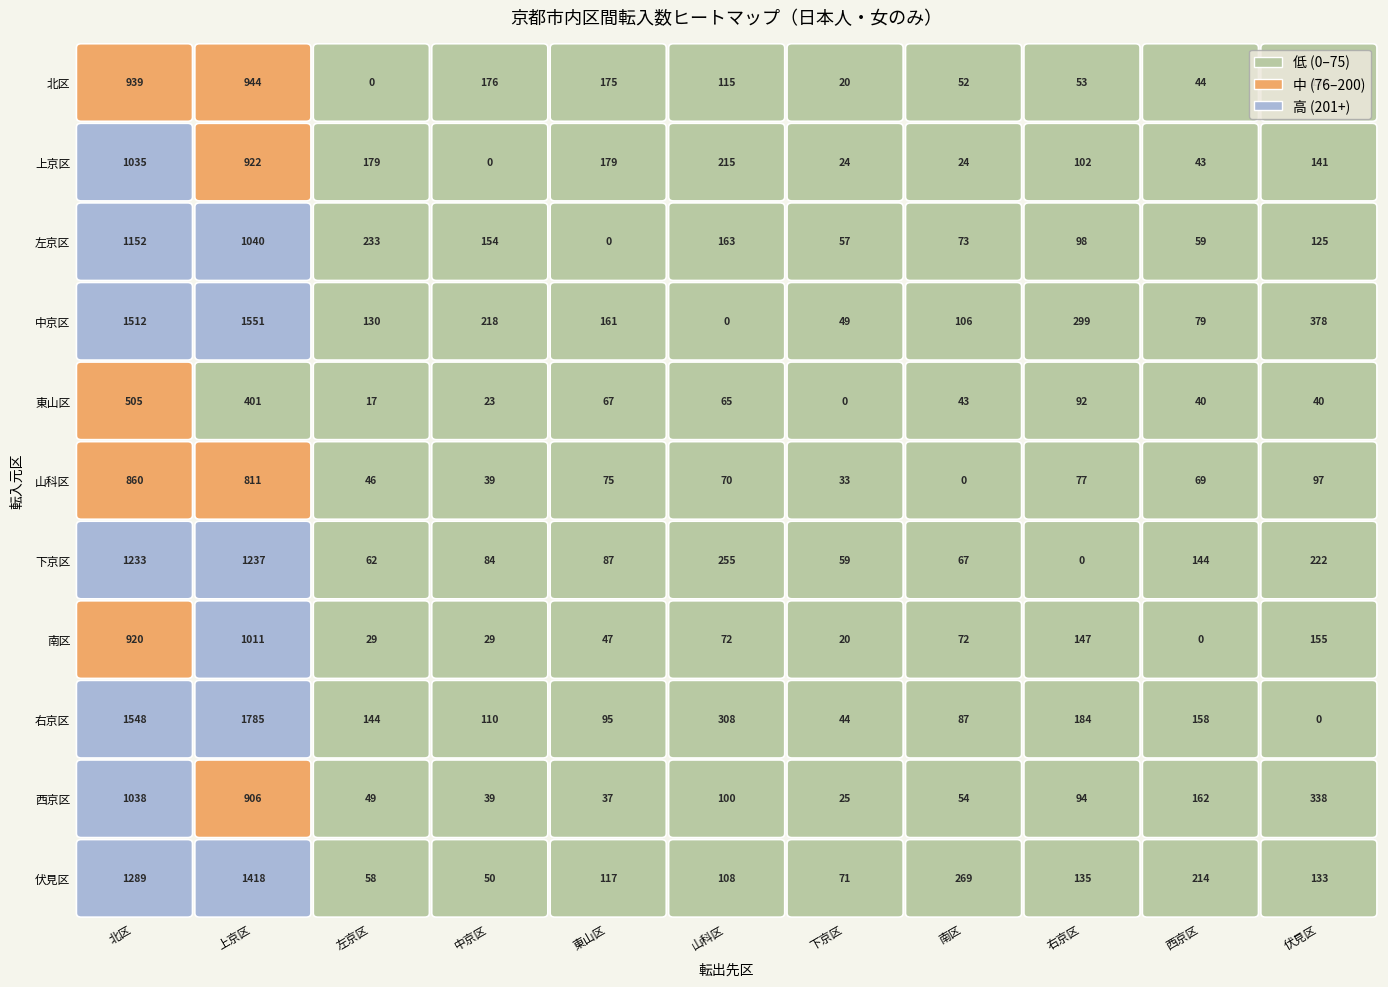

Reading left to right, what are all the values shown in this chart?

北区: 939	1035	1152	1512	505	860	1233	920	1548	1038	1289
上京区: 944	922	1040	1551	401	811	1237	1011	1785	906	1418
左京区: 0	179	233	130	17	46	62	29	144	49	58
中京区: 176	0	154	218	23	39	84	29	110	39	50
東山区: 175	179	0	161	67	75	87	47	95	37	117
山科区: 115	215	163	0	65	70	255	72	308	100	108
下京区: 20	24	57	49	0	33	59	20	44	25	71
南区: 52	24	73	106	43	0	67	72	87	54	269
右京区: 53	102	98	299	92	77	0	147	184	94	135
西京区: 44	43	59	79	40	69	144	0	158	162	214
伏見区: 156	141	125	378	40	97	222	155	0	338	133